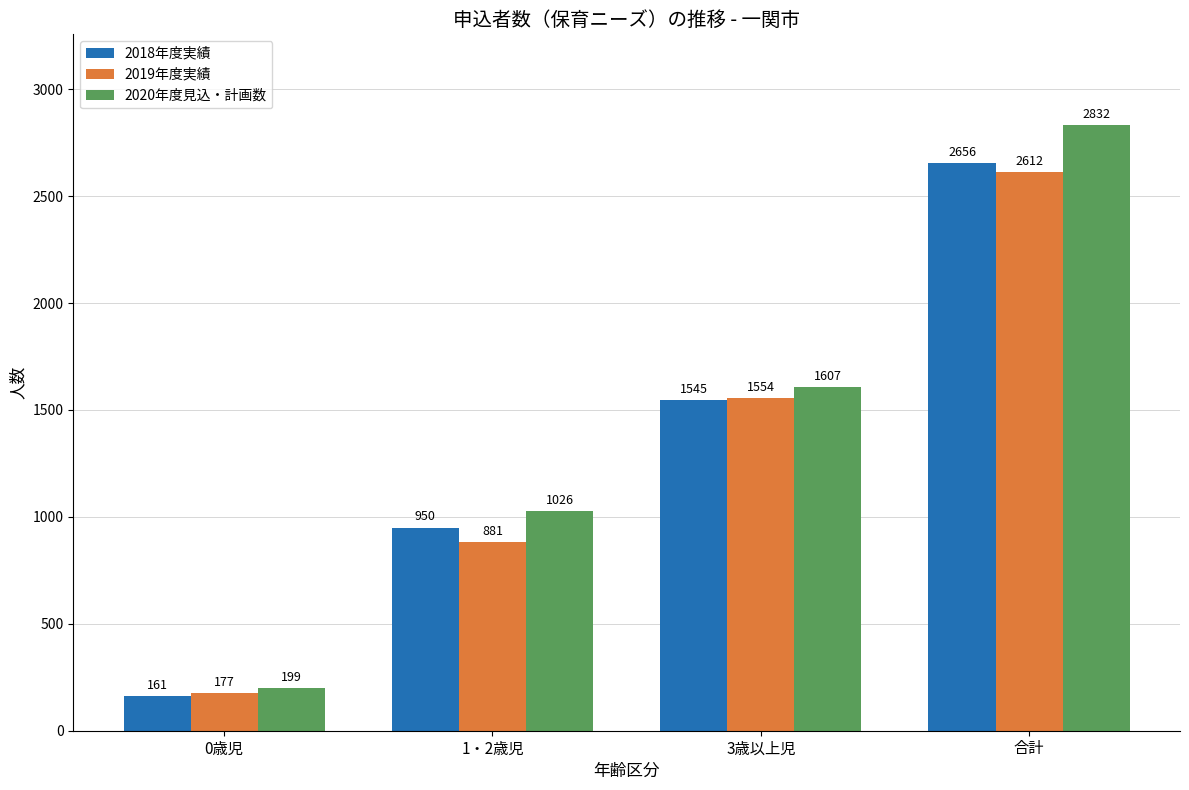

What position from the left is 3歳以上児?

3